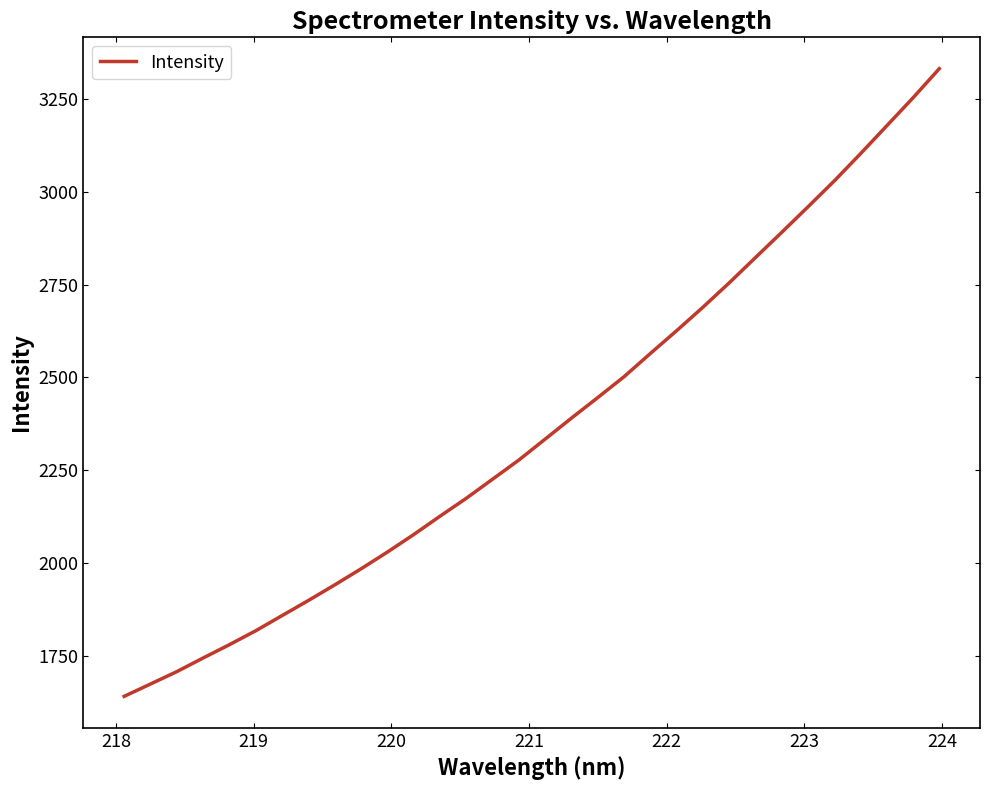

What is the difference between the maximum and minimum values?

1688.4